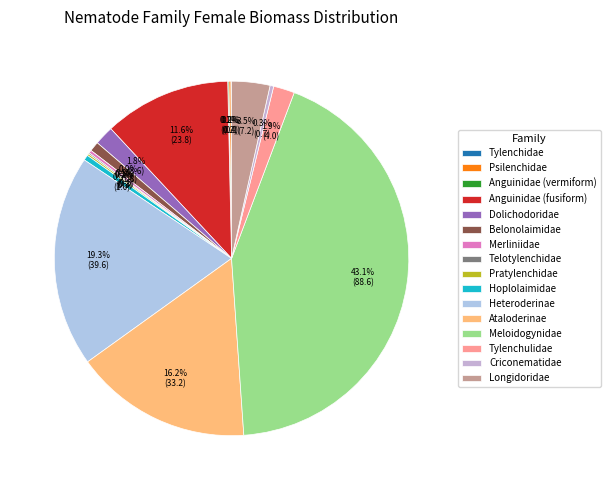

What is the total percentage of Anguinidae (fusiform) and Criconematidae?

11.9%